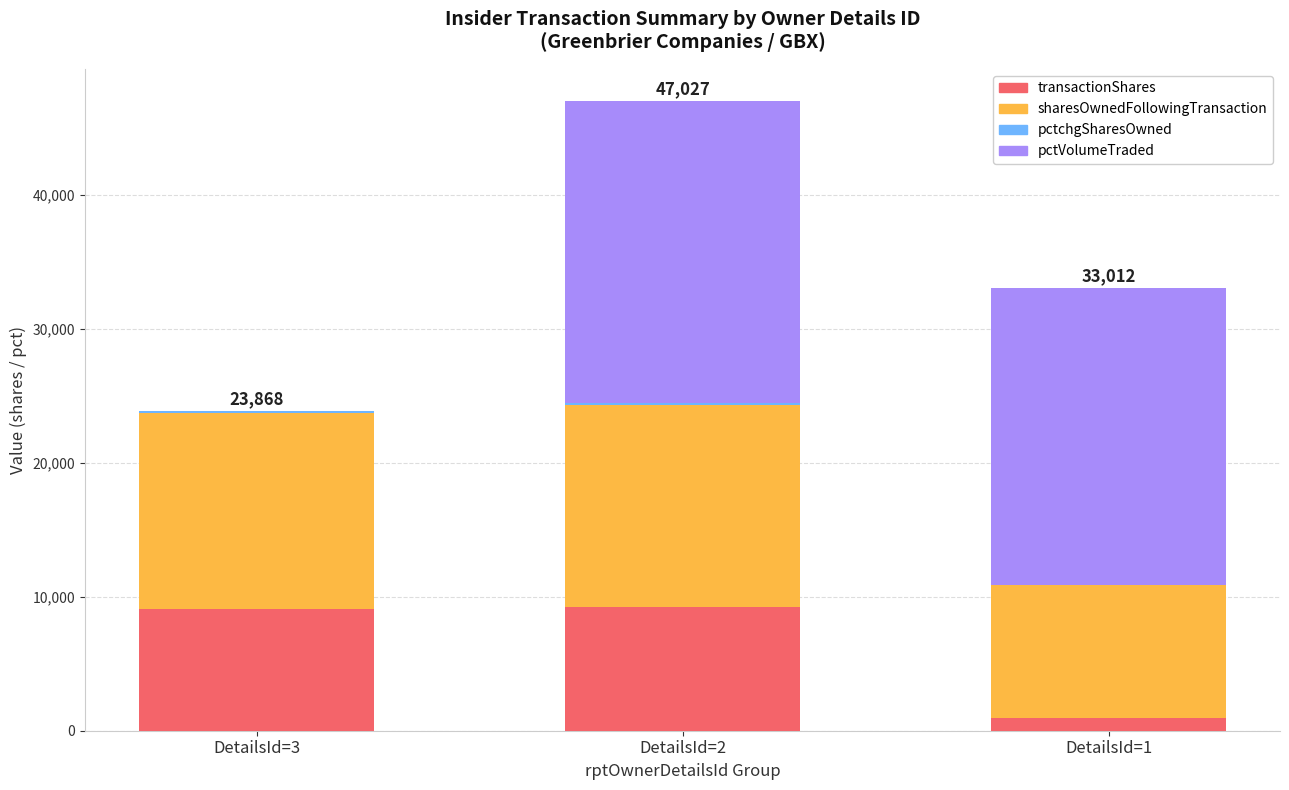

At which category is the sum across all series the highest?

DetailsId=2